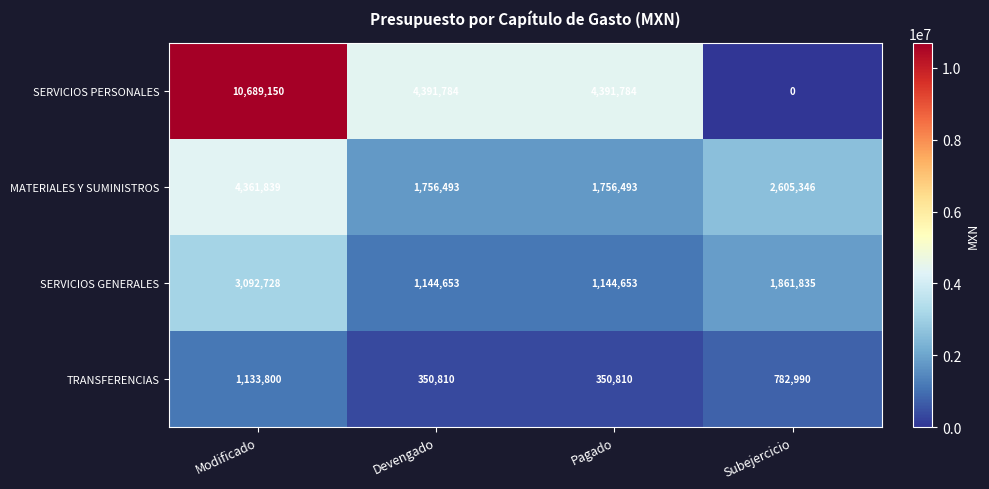

Which category has the highest value across all series?

Modificado